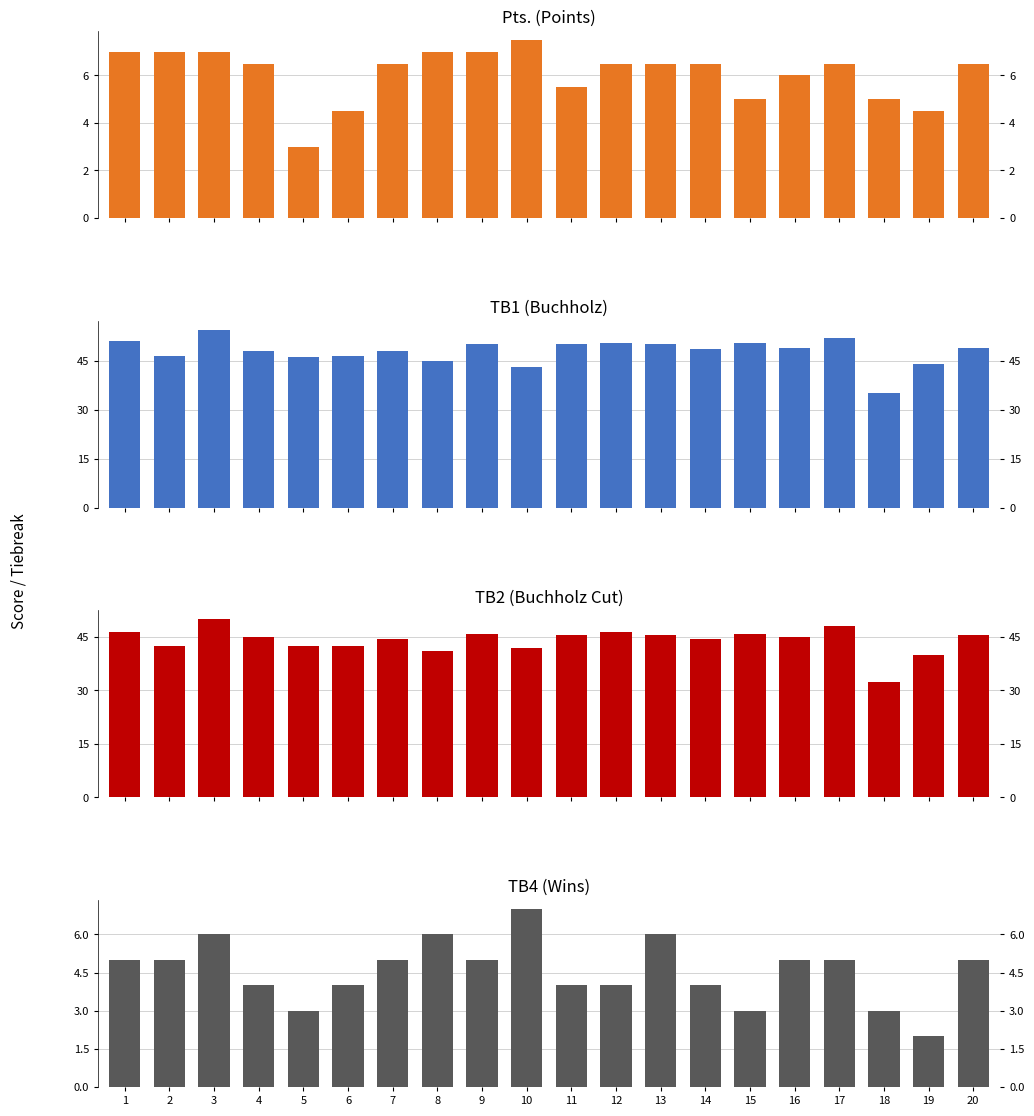

At which label is TB2 (Buchholz Cut) closest to 41?

8